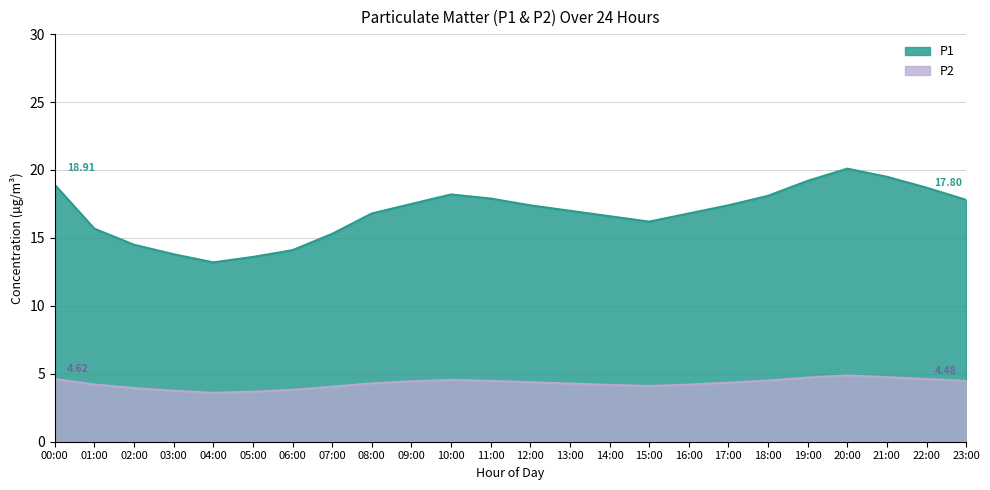

What is the difference between the maximum and minimum values in the P1 series?

6.9